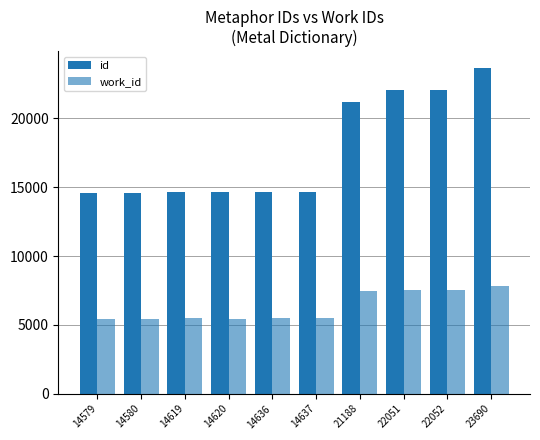

Which category has the lowest value in the id series?

14579